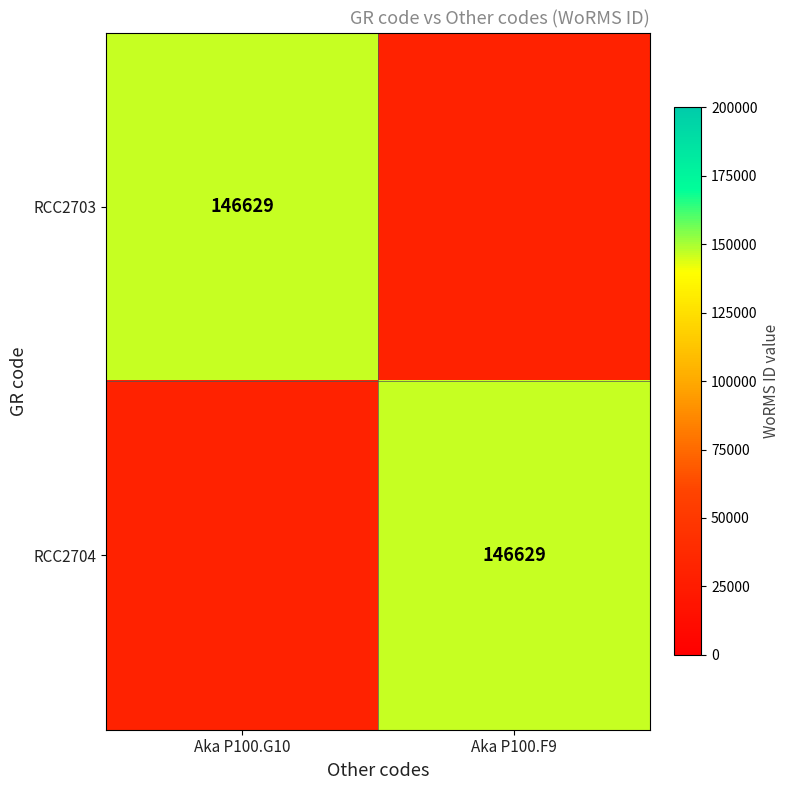

How many data points does each series have?

2